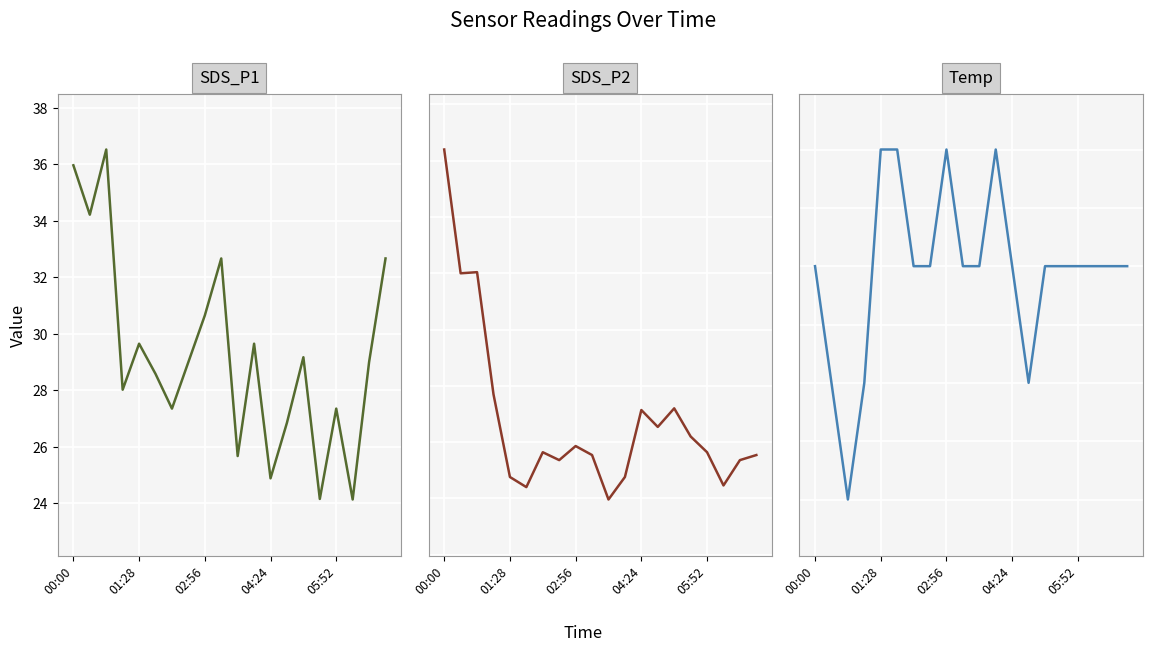

True or false: SDS_P2 and Temp intersect in this chart.

False